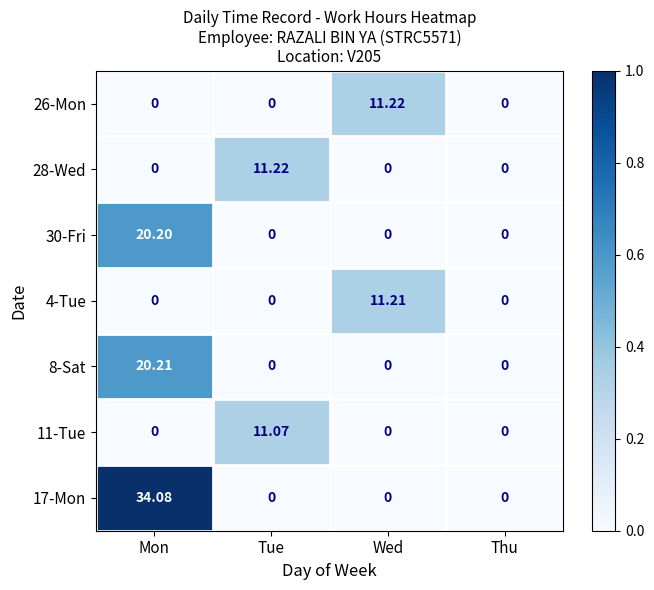

What is the difference between the highest and lowest values at Mon?

34.1